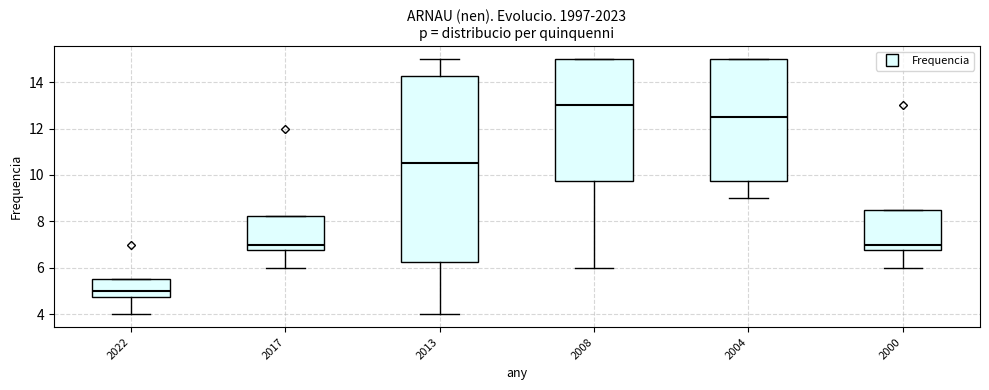

Which box has the lowest median line?

2022